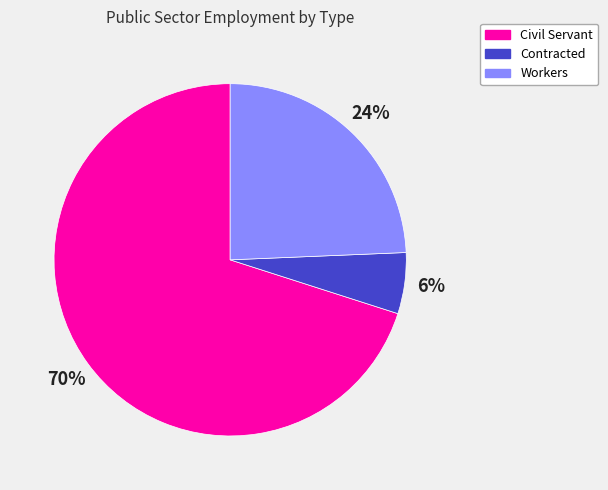

Does Contracted represent more than half of the total?

No